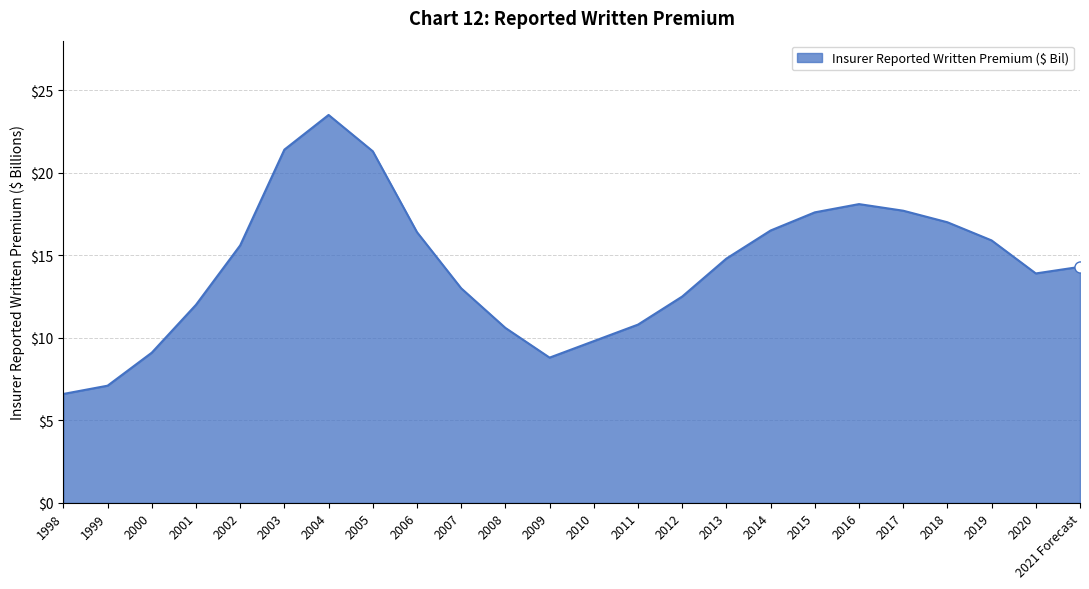

What position from the left is 2007?

10